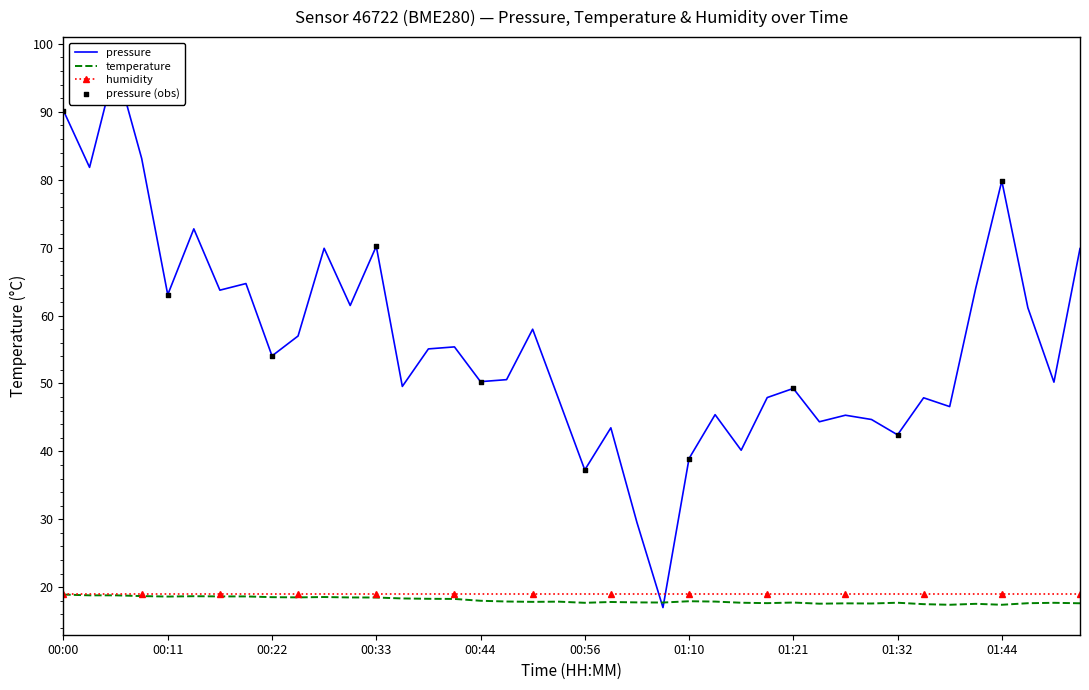

Which series reaches the minimum Y coordinate?

pressure